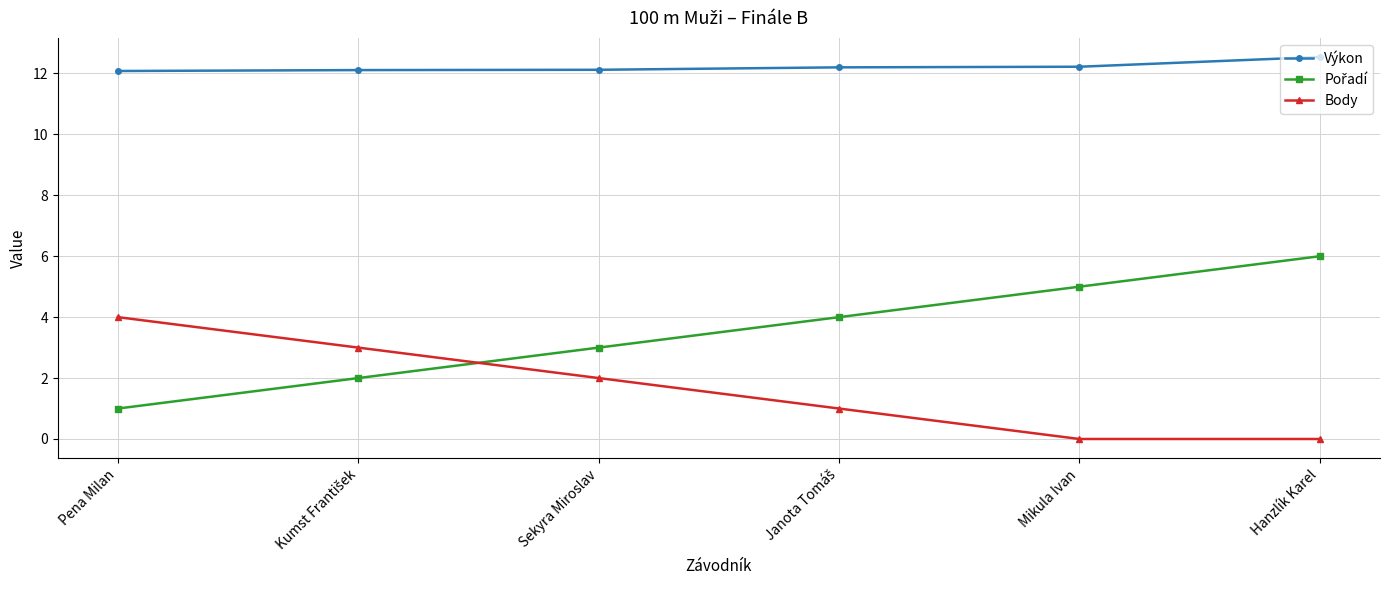

How many lines are shown in the chart?

3